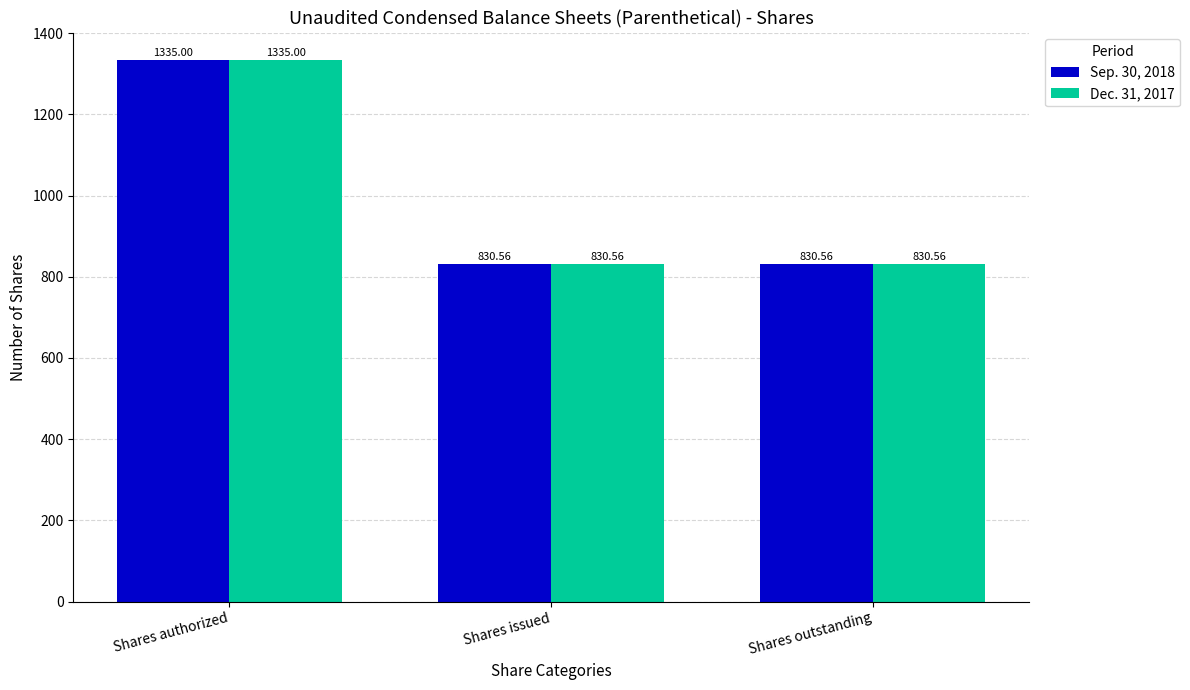

Is the value of Dec. 31, 2017 at Shares outstanding greater than the value of Sep. 30, 2018 at Shares authorized?

No